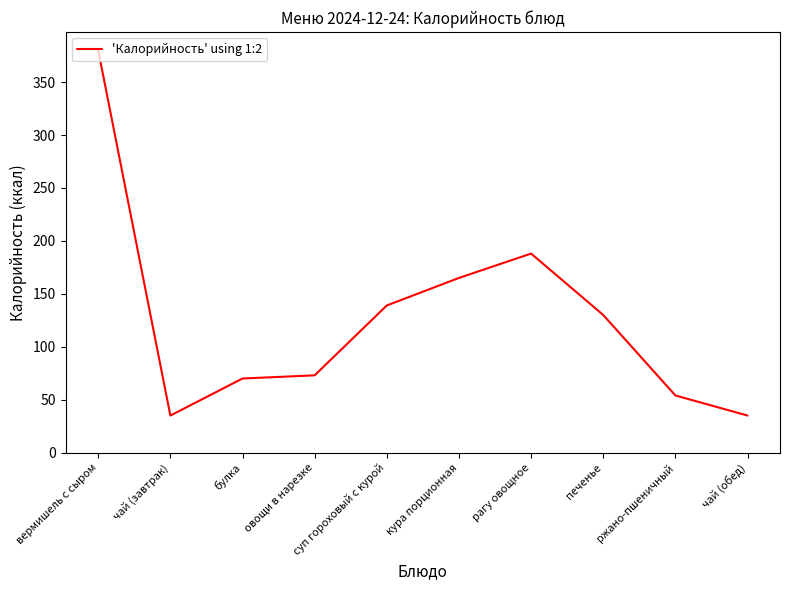

What is the smallest value displayed?

35